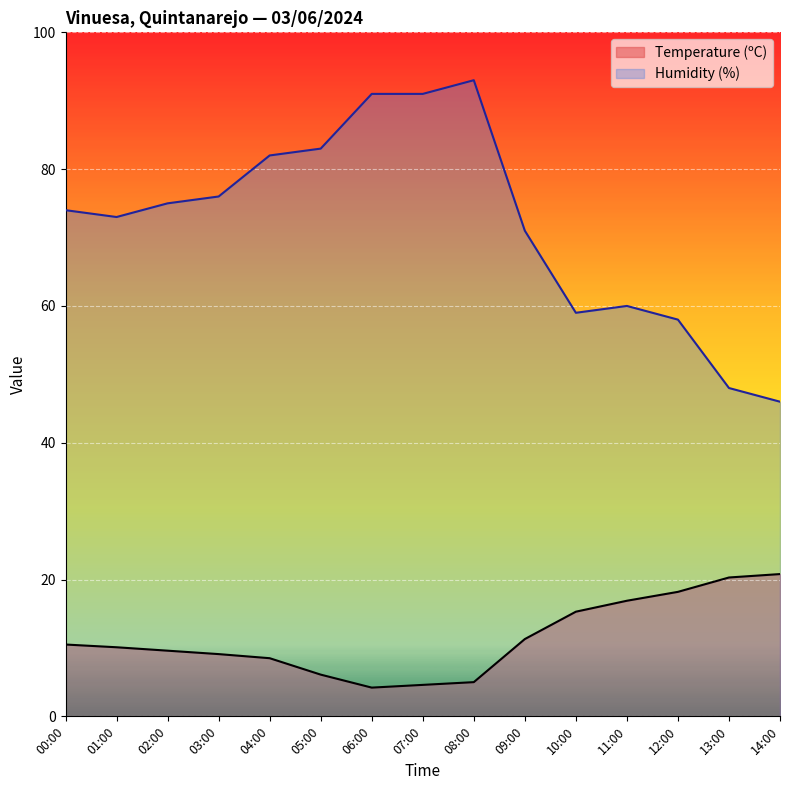

What is the difference between the second highest and minimum values in the Humidity (%) series?

45.0